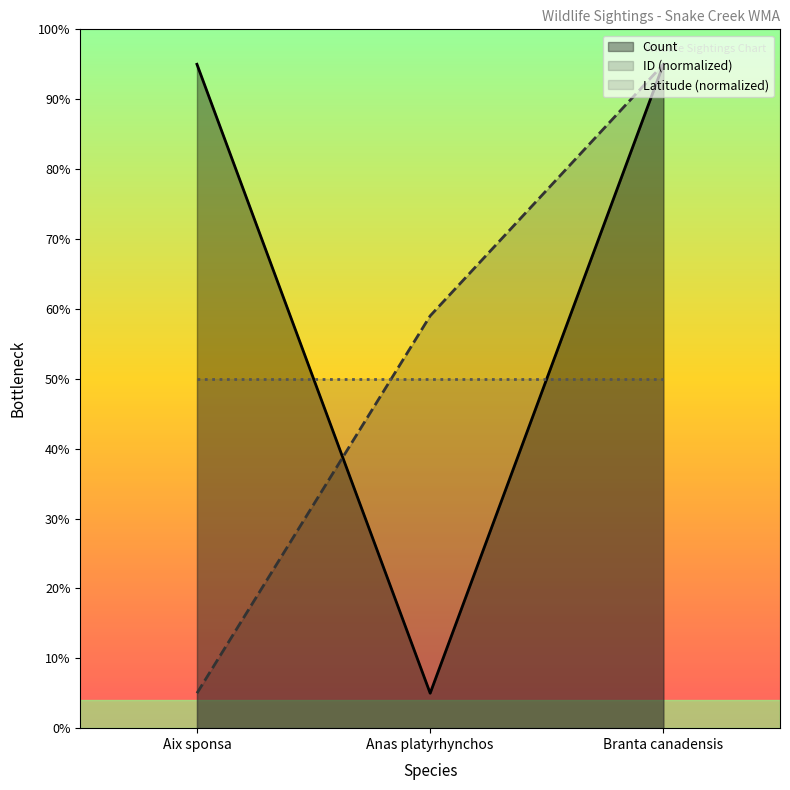

At which label does ID first exceed 59?

Branta canadensis